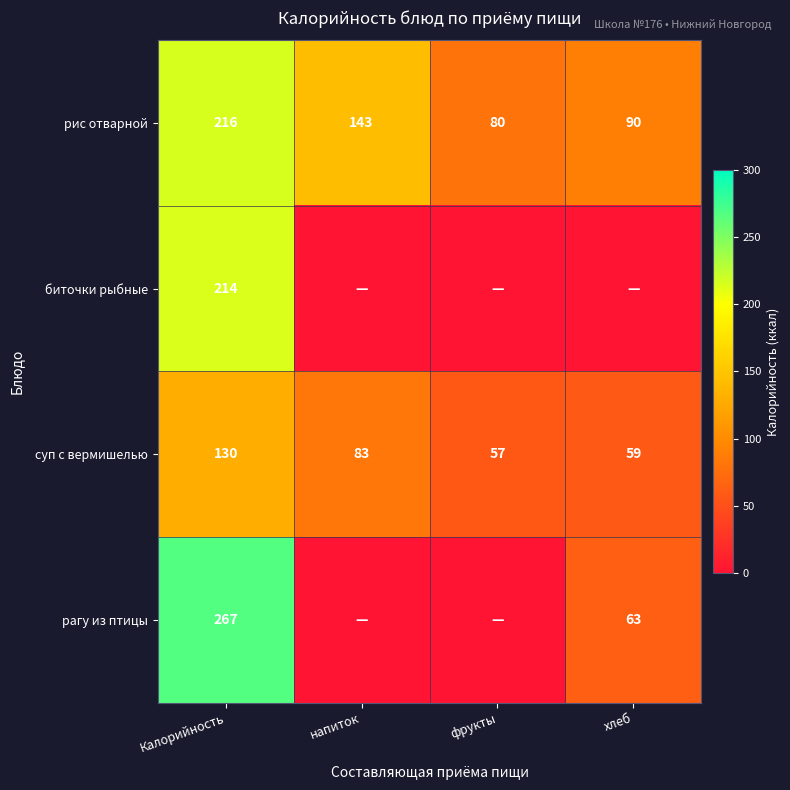

How many categories are shown in the chart?

4